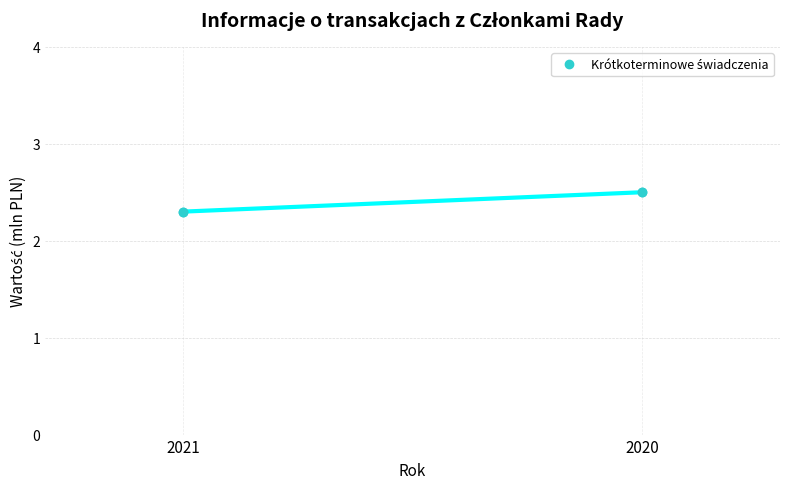

Is this an area chart (filled region under the line)?

No